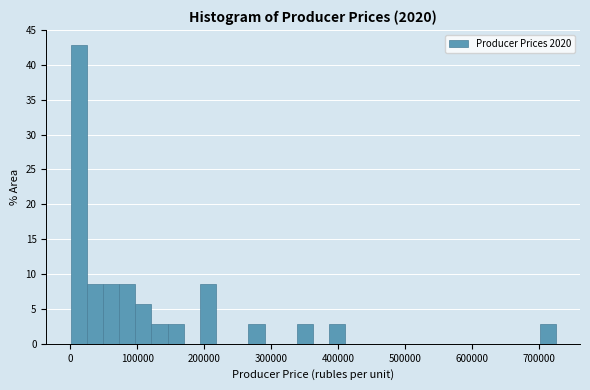

Read against the x-axis, roughly where is the centre of the tallest bar?

10000